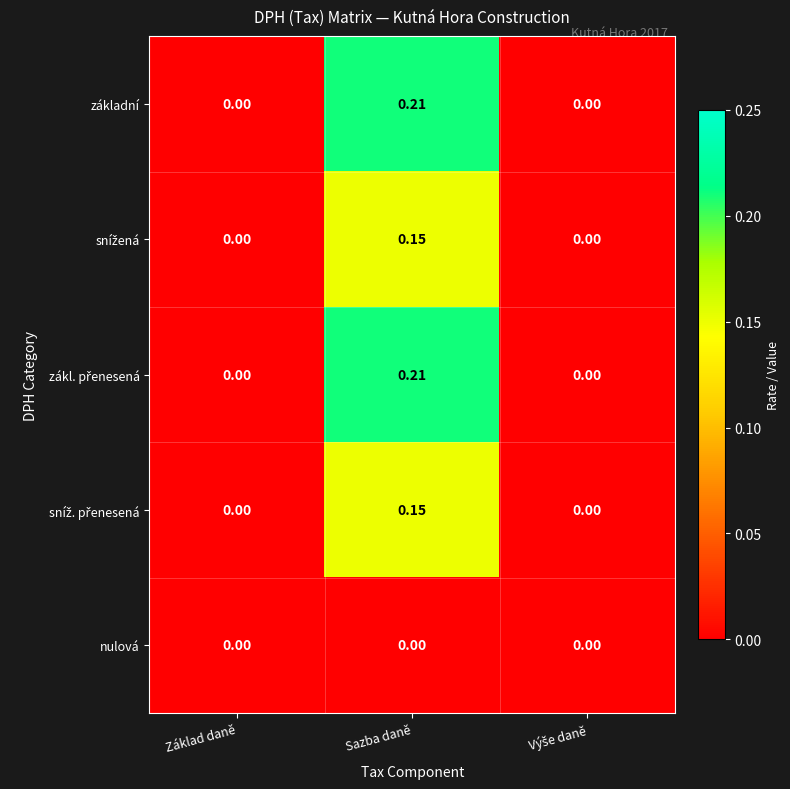

At which category is the sum across all series the highest?

Sazba daně